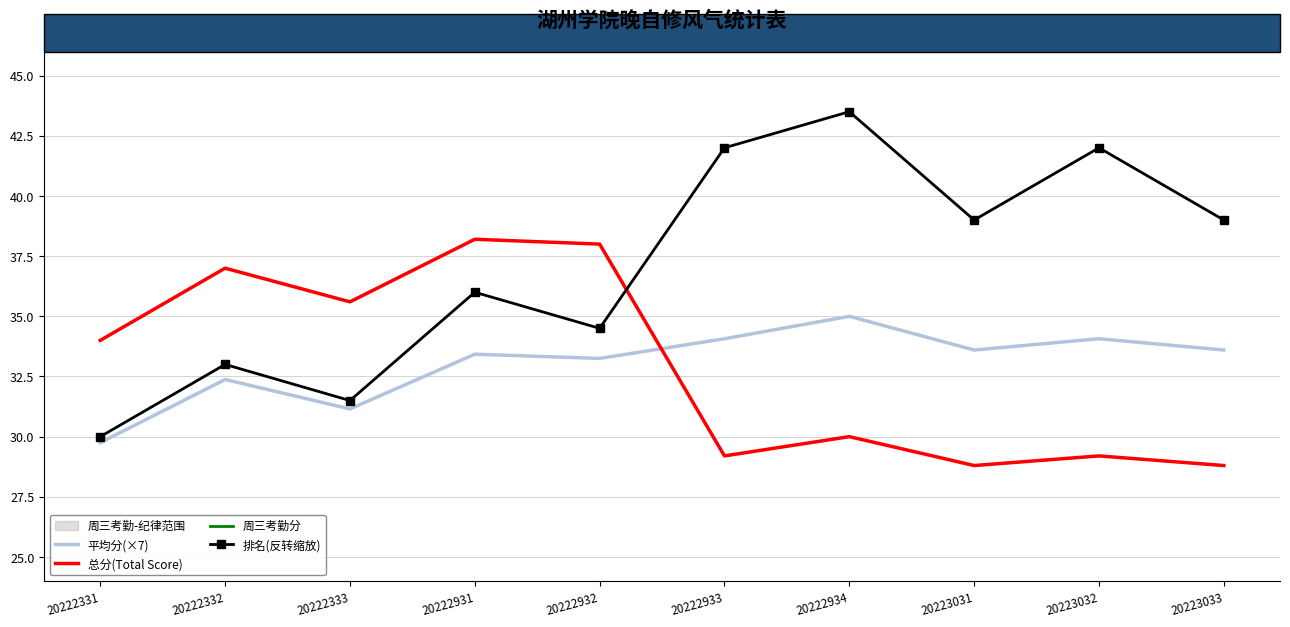

At which label does 周三考勤分 first exceed 4?

20222931